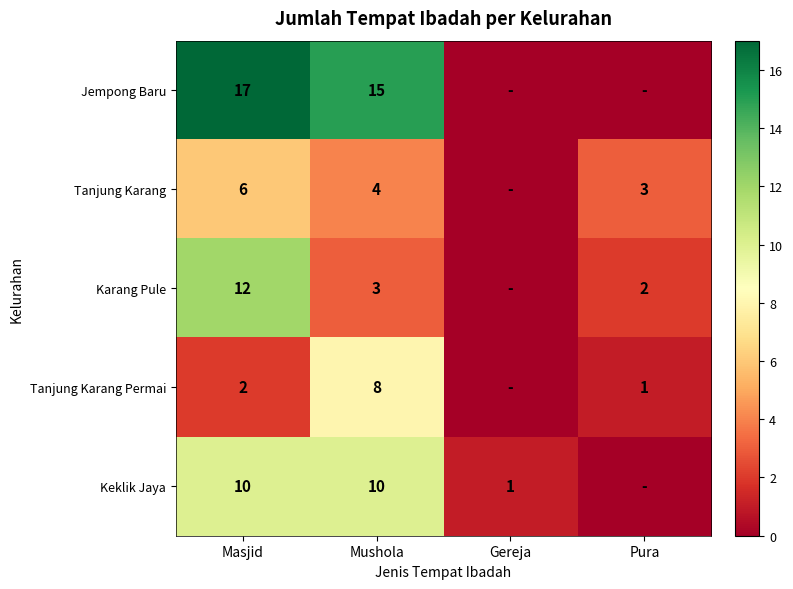

What is the sum of the Tanjung Karang Permai values at Masjid and Pura?

3